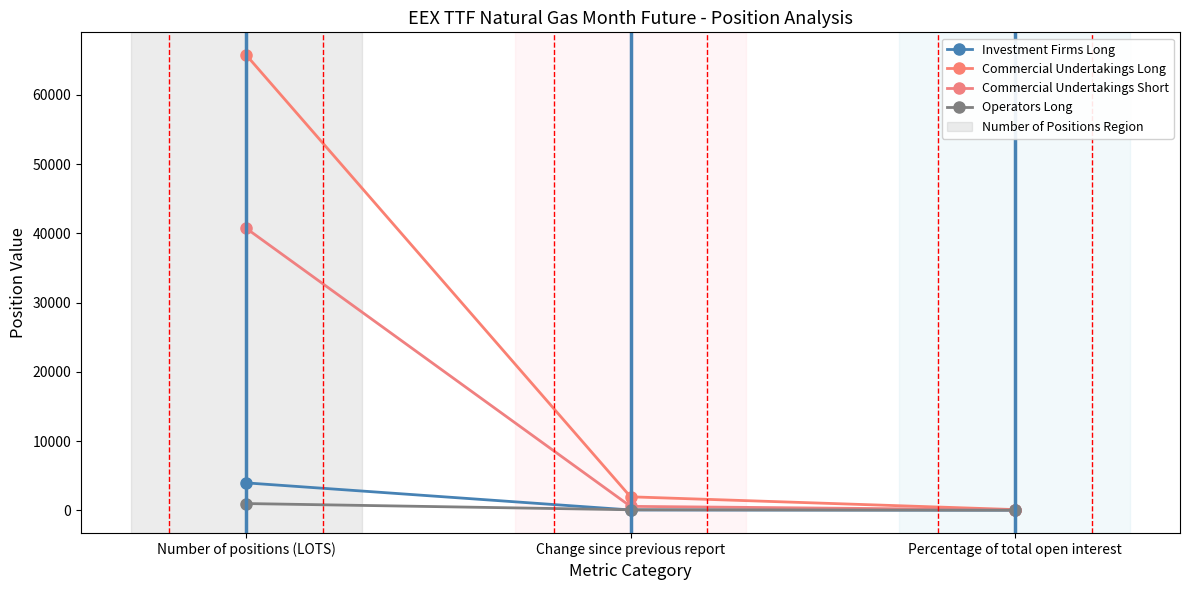

What is the sum of all Investment Firms Long values?

3994.8